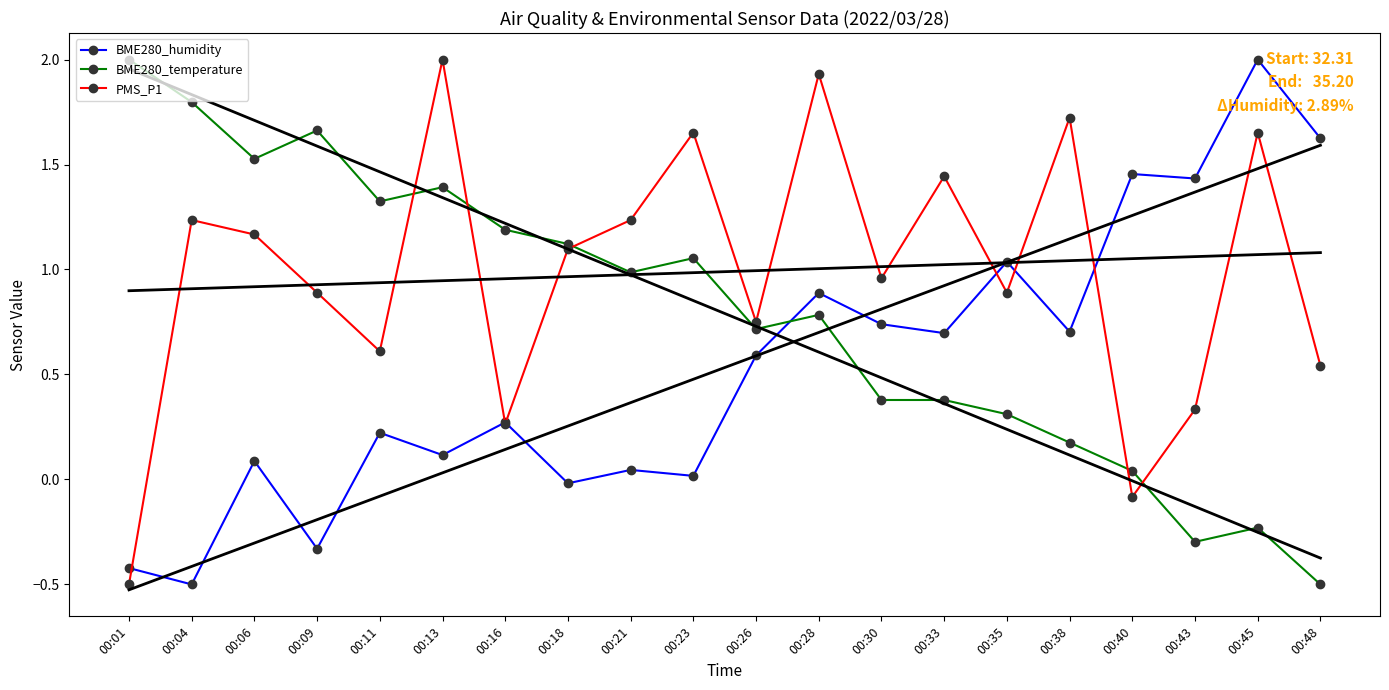

Between 00:09 and 00:23, which series saw the biggest shift?

PMS_P1